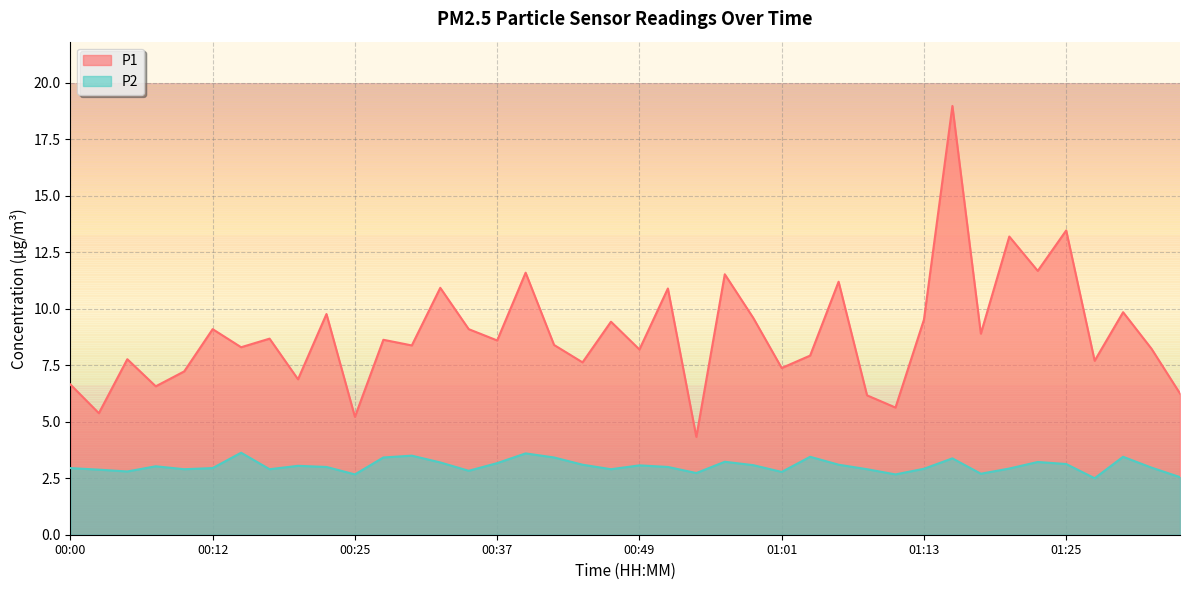

True or false: P2 and P1 intersect in this chart.

False